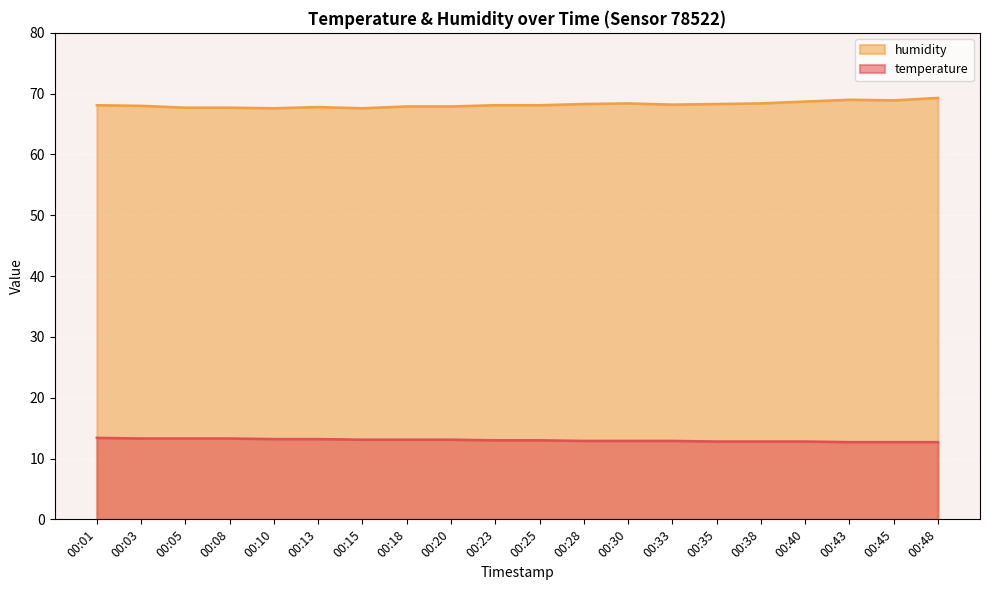

Which label corresponds to the smallest value in the chart?

00:43